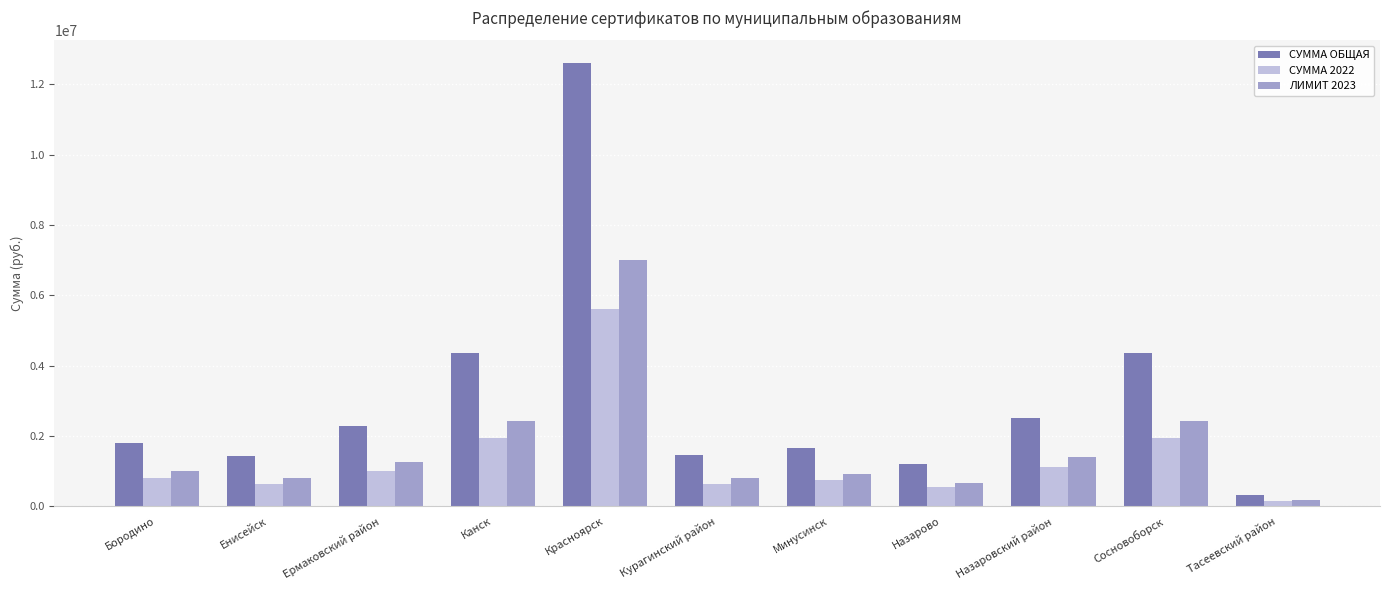

What is the difference between the maximum and second lowest values in the СУММА 2022 series?

5069315.6